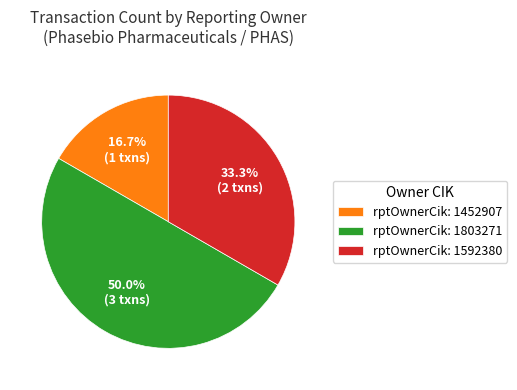

What is the largest slice in the pie chart?

rptOwnerCik: 1803271